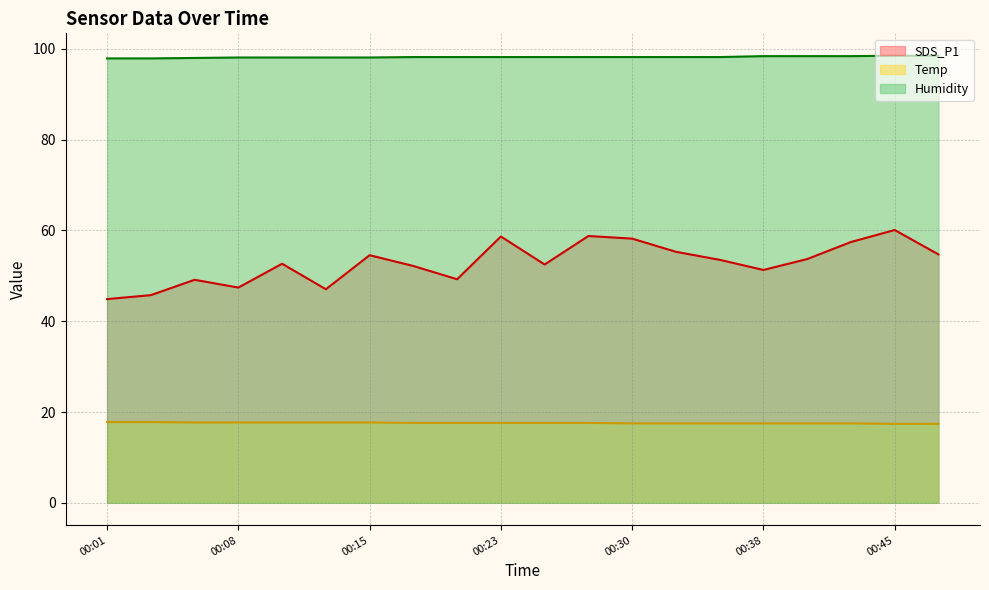

At which label is Humidity closest to 98?

00:06